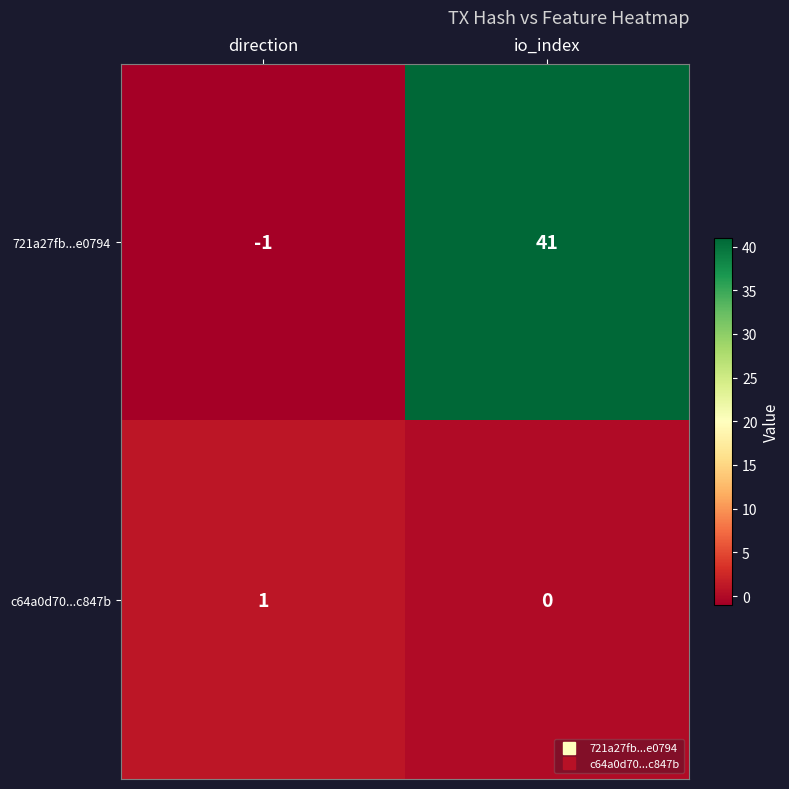

What is the maximum value shown in the chart?

41